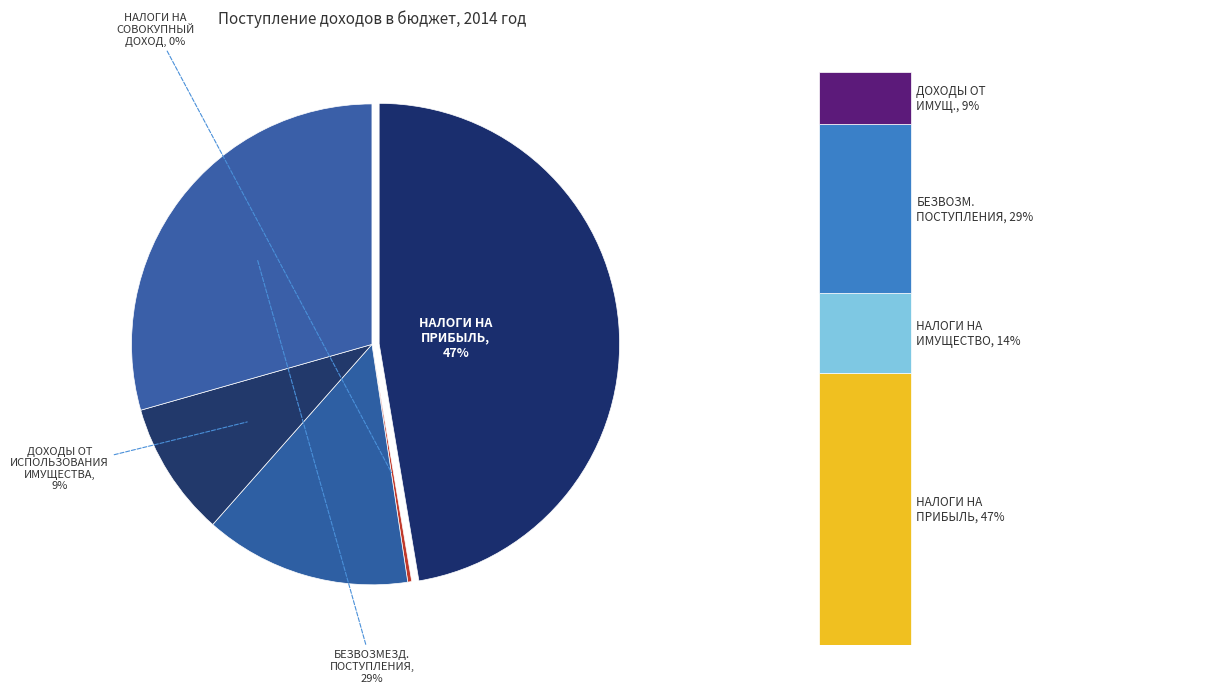

The НАЛОГИ НА ИМУЩЕСТВО slice represents 14% of the pie. True or false?

True